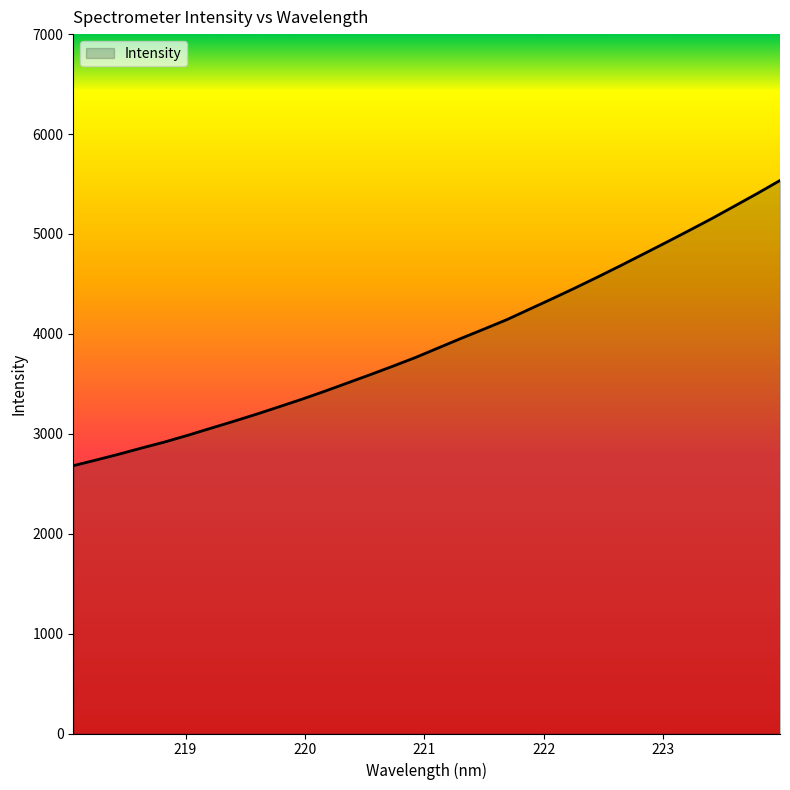

How many lines are shown in the chart?

1